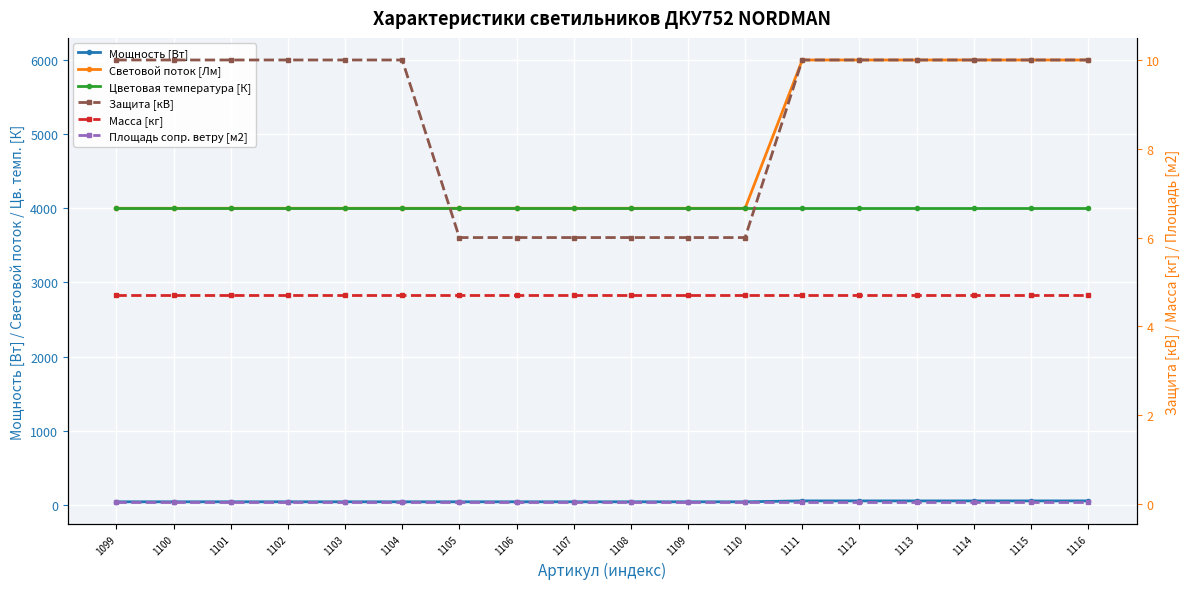

Which category has the lowest value across all series?

1099